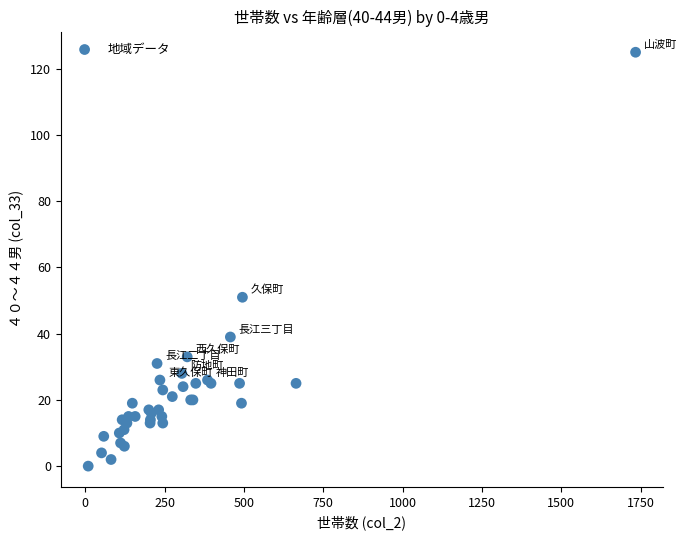

What Y value in the scatter plot is closest to 62?

51